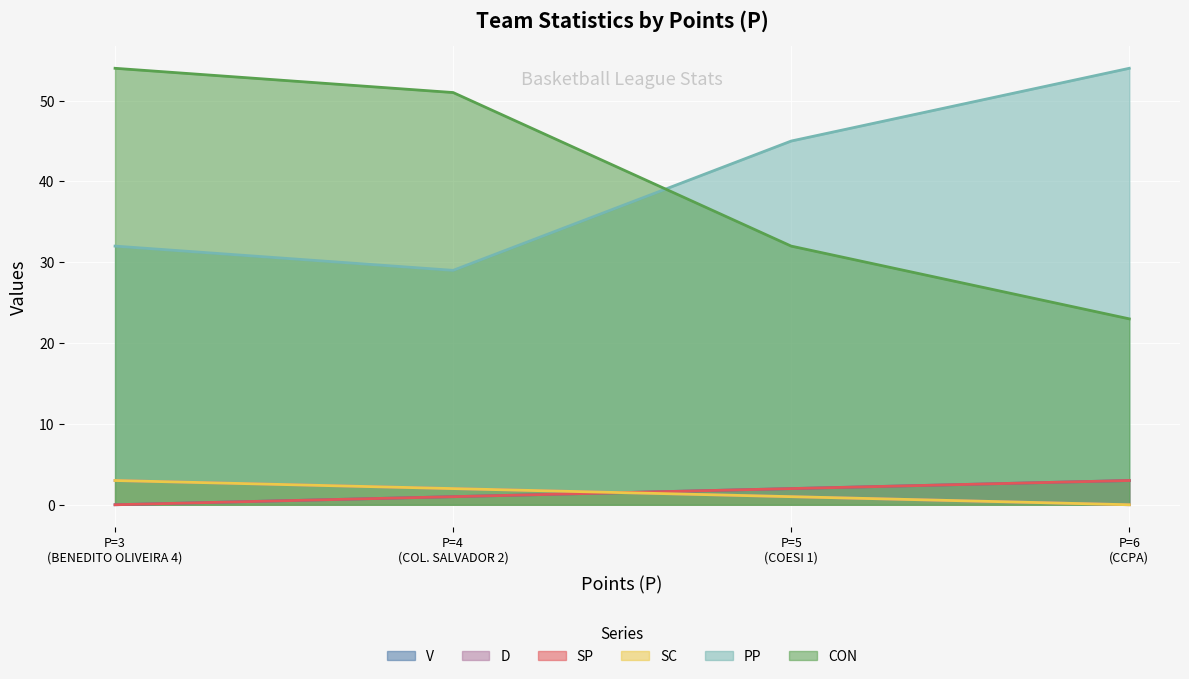

What is the maximum value for V?

3